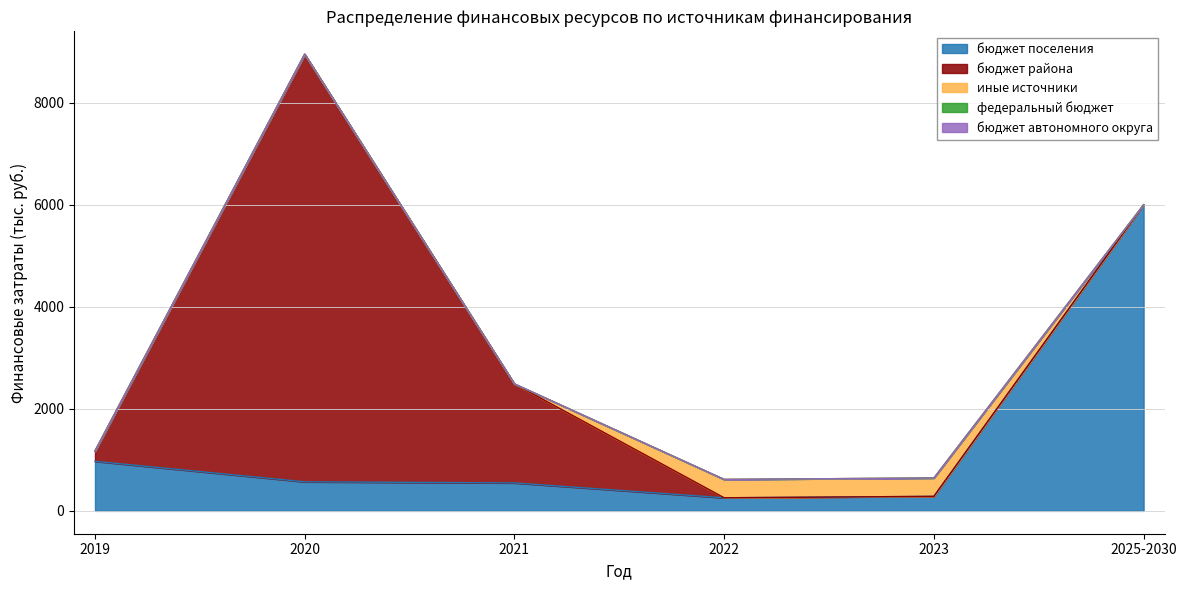

At which category is the sum across all series the highest?

2020